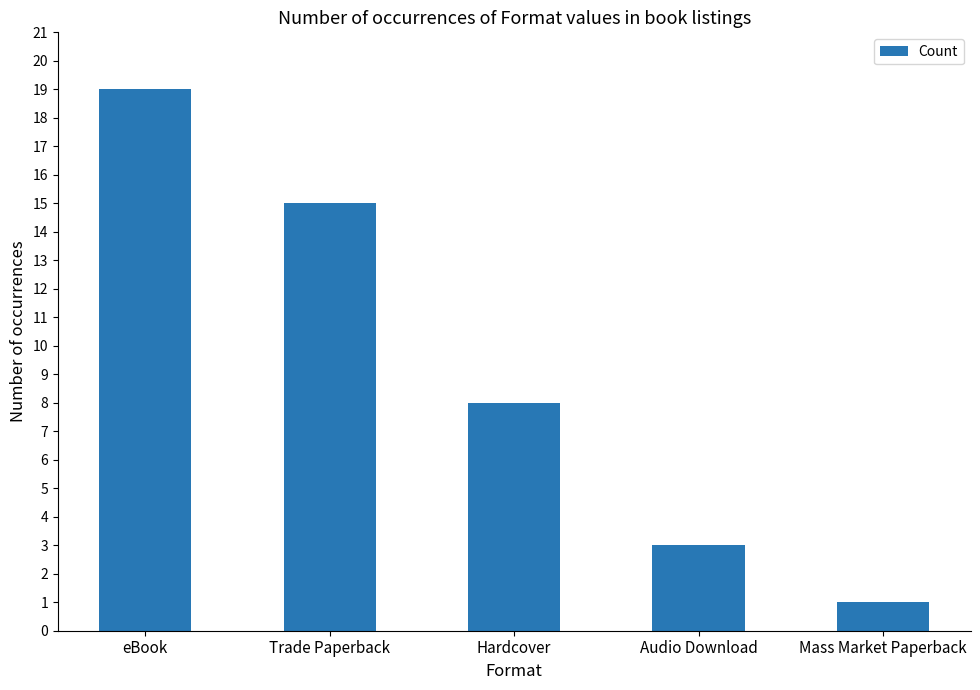

Reading right to left, list all the values displayed in this chart.

1	3	8	15	19